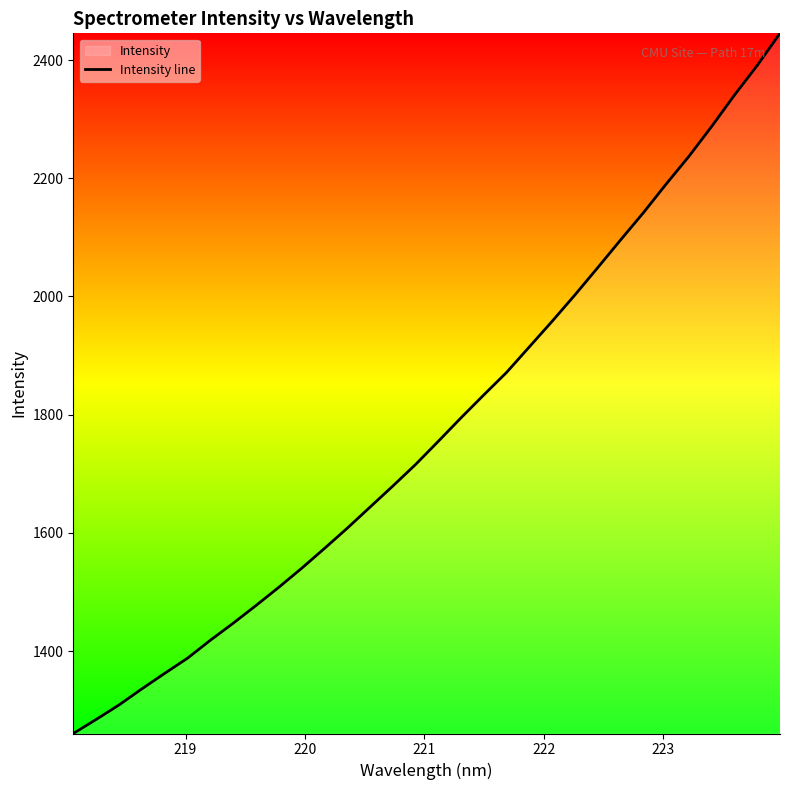

What is the average value?

1776.8